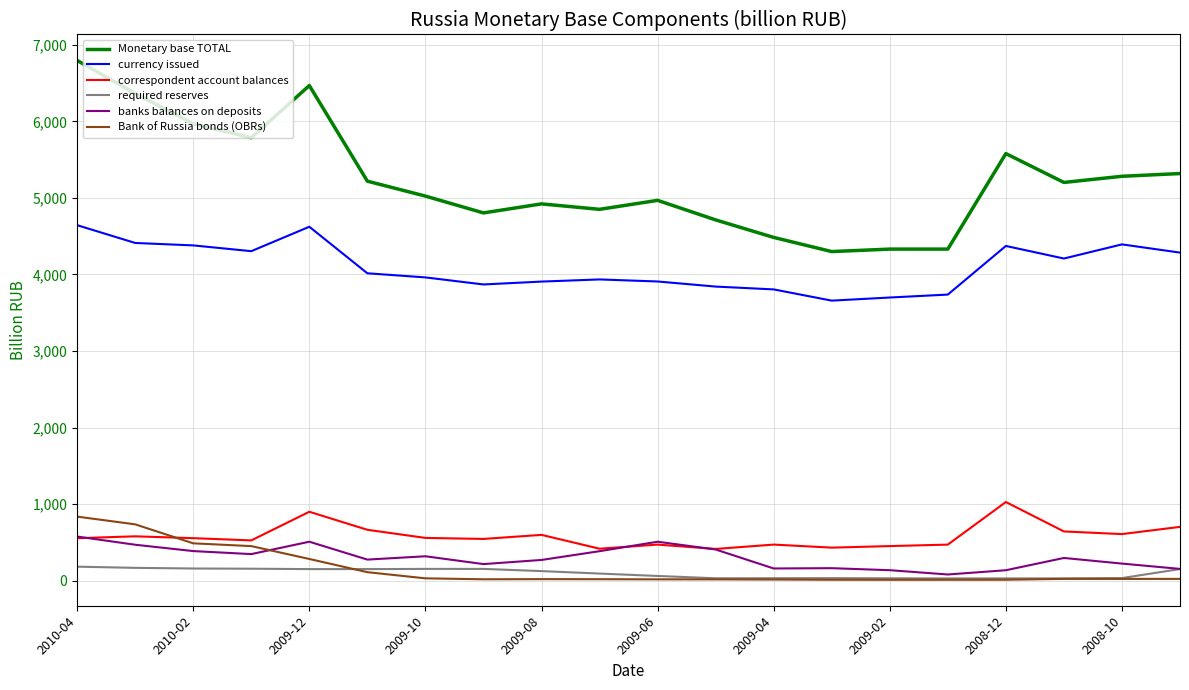

How many categories are shown in the chart?

20